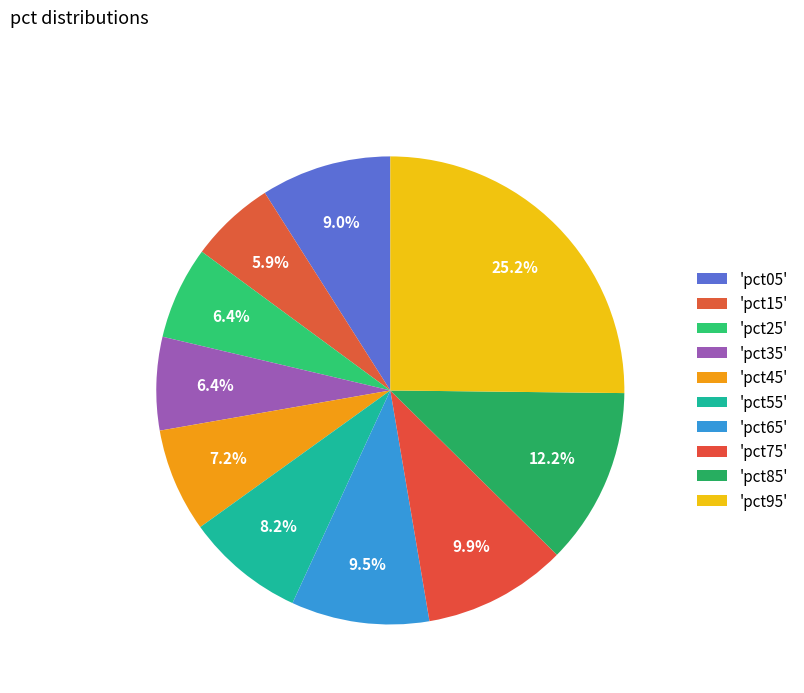

Is there any slice that represents more than half of the pie?

No